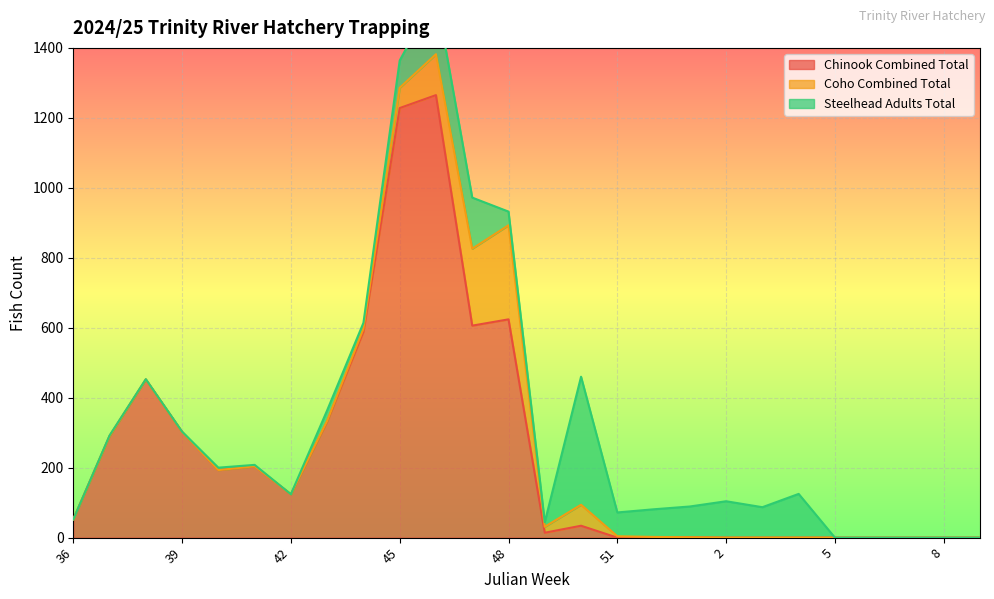

Is it true that Chinook Combined Total equals 296 at 40?

False